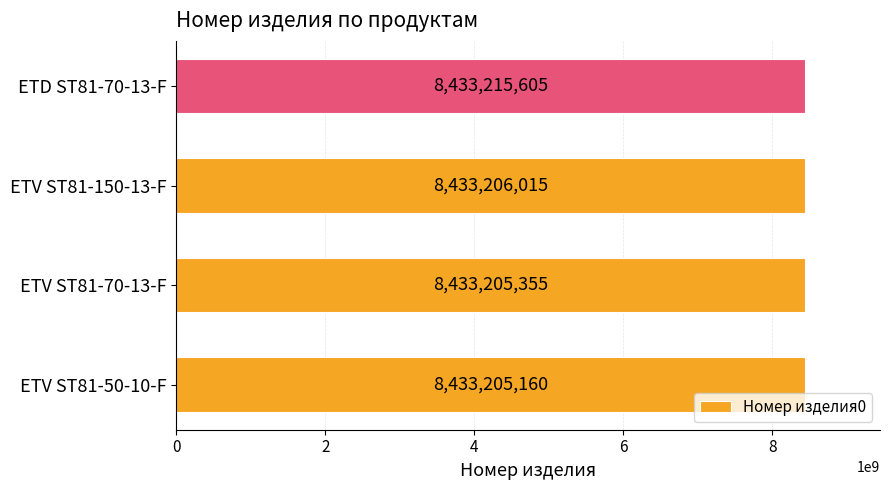

True or false: the data shows 8433206015 at ETV ST81-150-13-F.

True